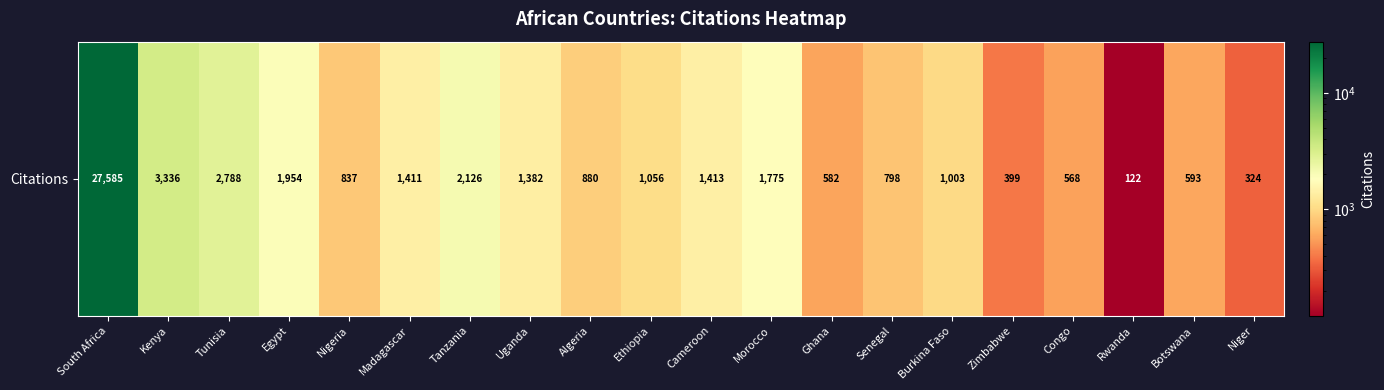

How many data points are less than 1056?

10